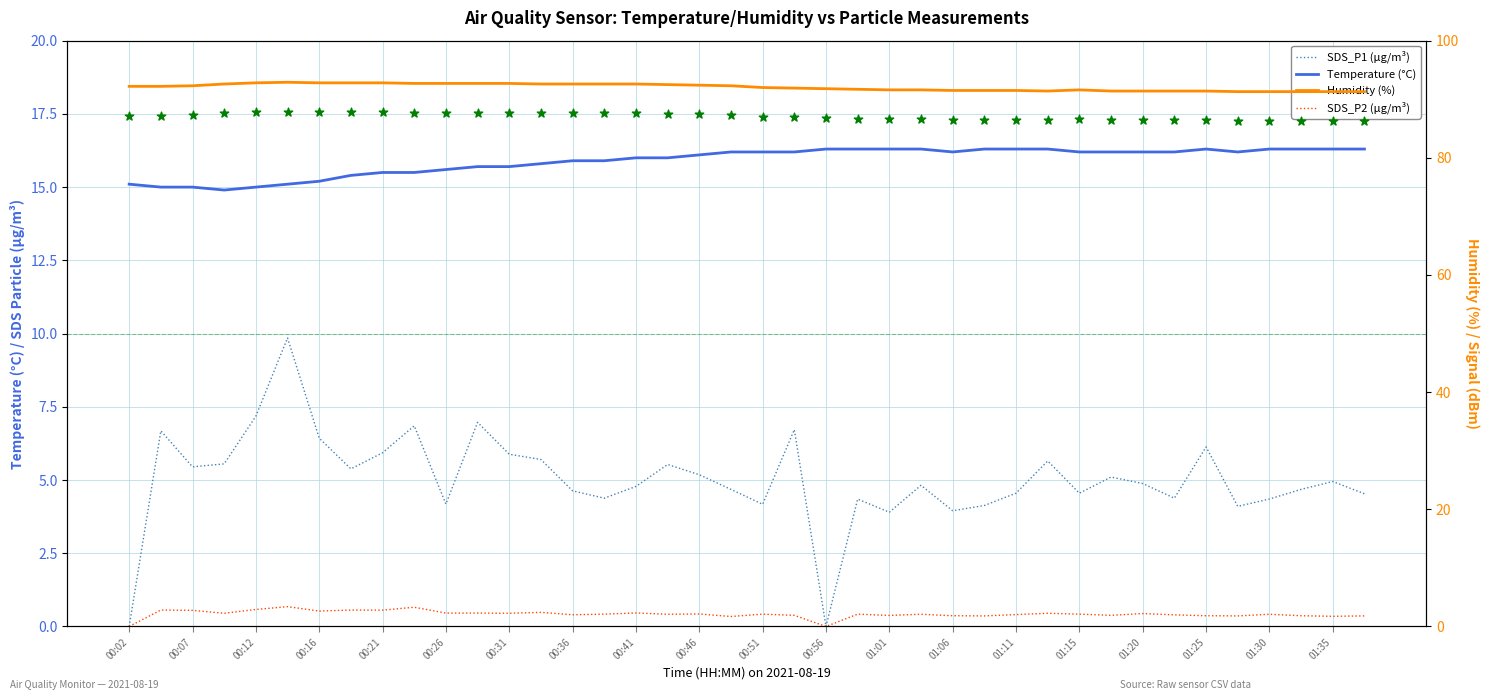

At how many categories does at least one series exceed 11?

40